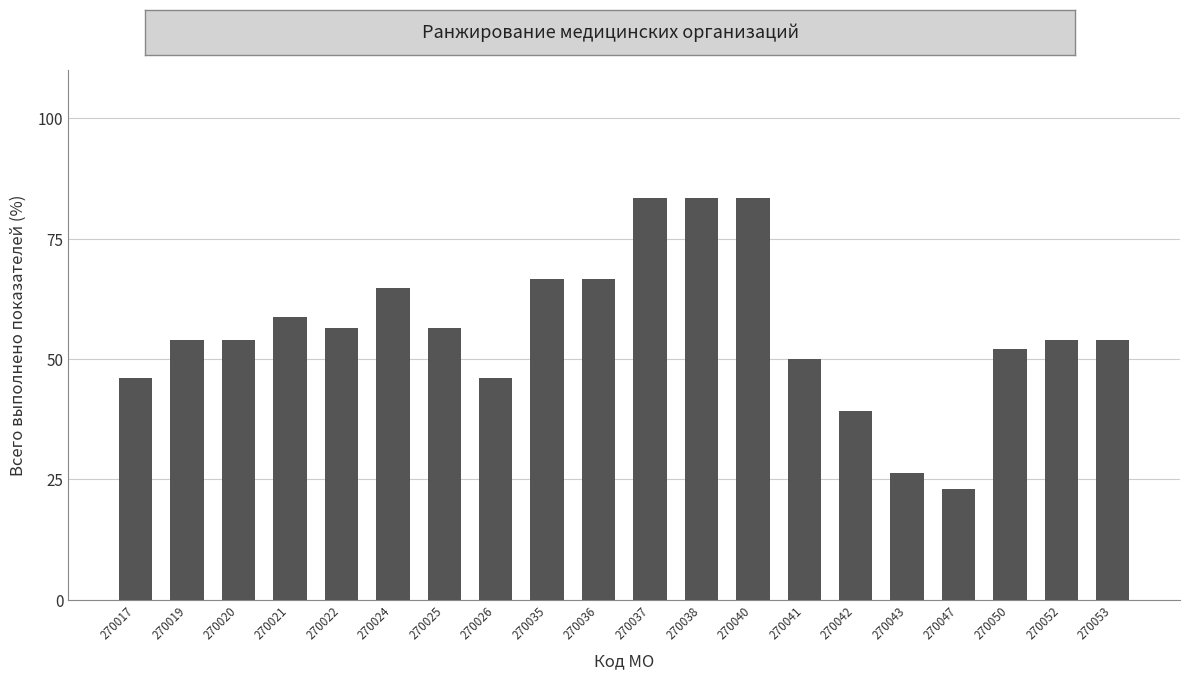

What is the average value?

55.9